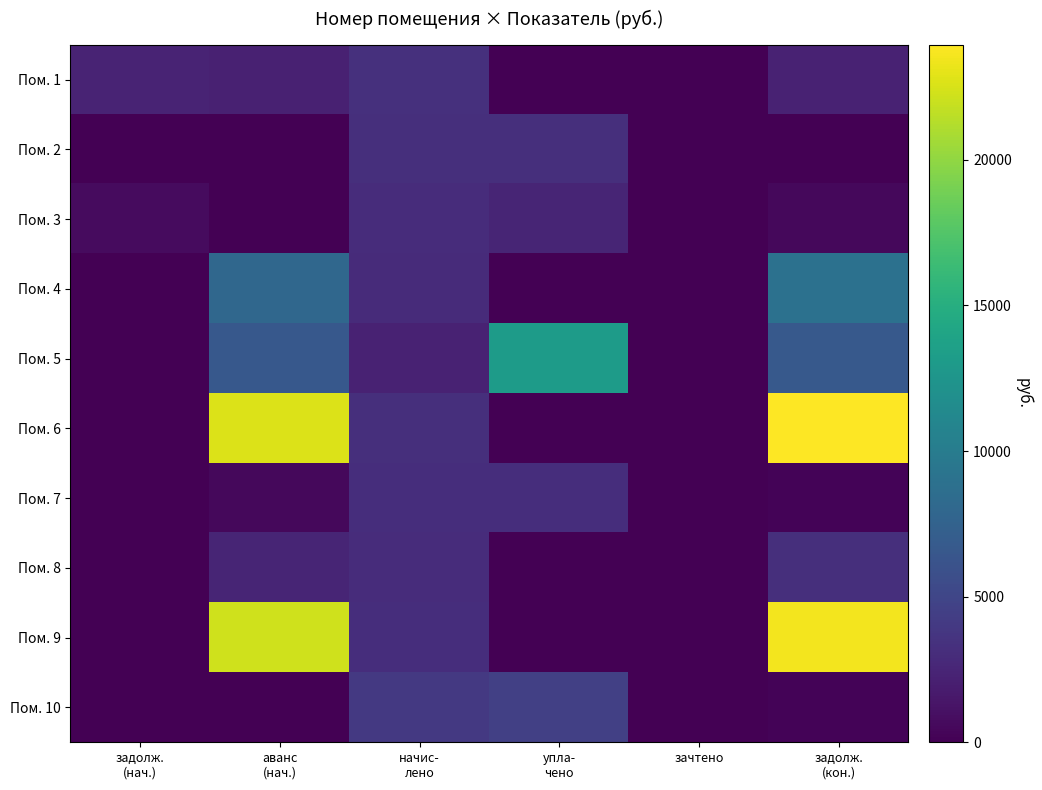

What is the difference between the highest and lowest values at упла-
чено?

13187.8